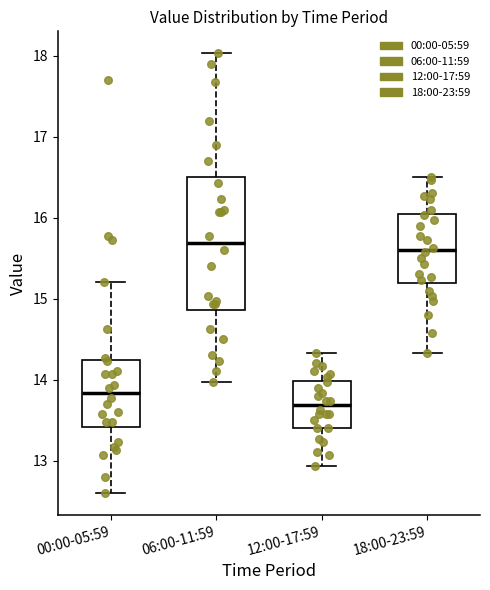

Reading left to right, read every box against the y-axis: the position of its median line, the range the box covers, and the ends of its whiskers. The values are not printed on the chart, so give them approximately, as read against the axis.

00:00-05:59: median 13.8, box 13.4 to 14.2, whiskers 12.6 to 15.2
06:00-11:59: median 15.7, box 14.9 to 16.5, whiskers 14.0 to 18.0
12:00-17:59: median 13.7, box 13.4 to 14.0, whiskers 12.9 to 14.3
18:00-23:59: median 15.6, box 15.2 to 16.0, whiskers 14.3 to 16.5